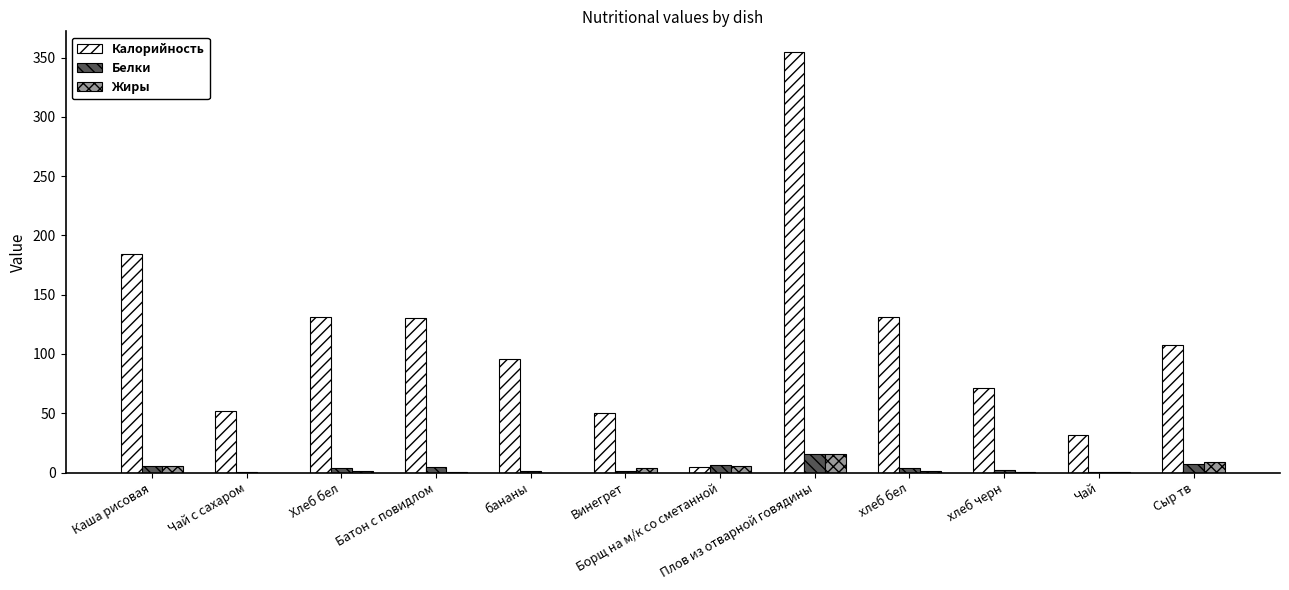

Between Каша рисовая and Сыр тв, which series saw the biggest shift?

Калорийность